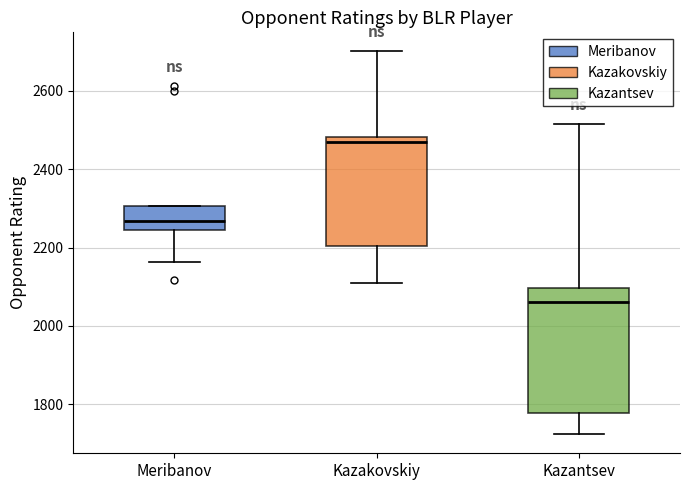

Reading left to right, read every box against the y-axis: the position of its median line, the range the box covers, and the ends of its whiskers. The values are not printed on the chart, so give them approximately, as read against the axis.

Meribanov: median 2260, box 2240 to 2300, whiskers 2160 to 2300
Kazakovskiy: median 2480 (just below the box's upper edge), box 2200 to 2480, whiskers 2100 to 2700
Kazantsev: median 2060, box 1780 to 2100, whiskers 1720 to 2520